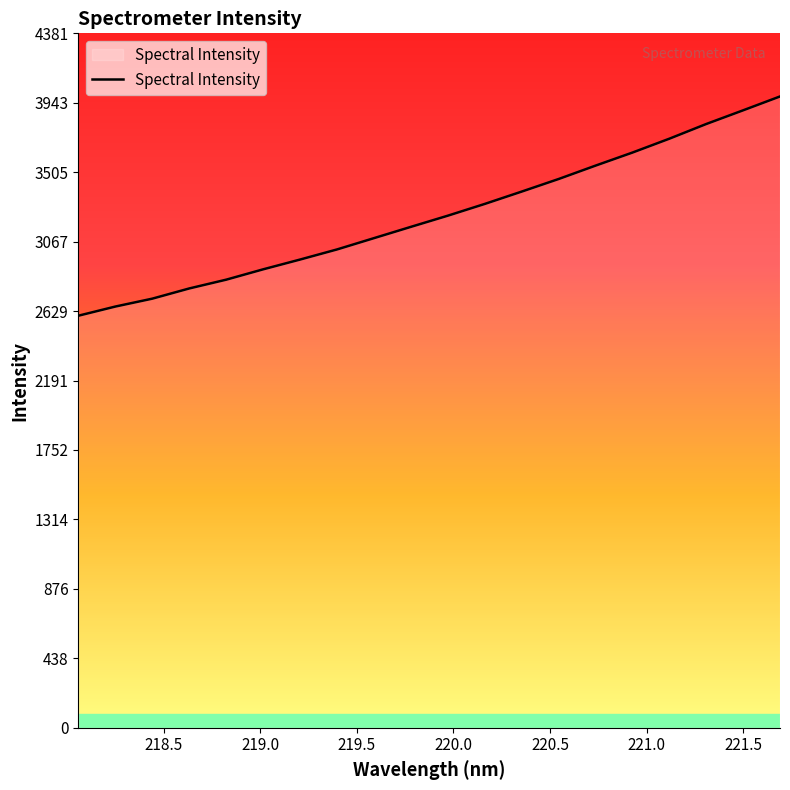

What is the maximum value shown in the chart?

3982.9